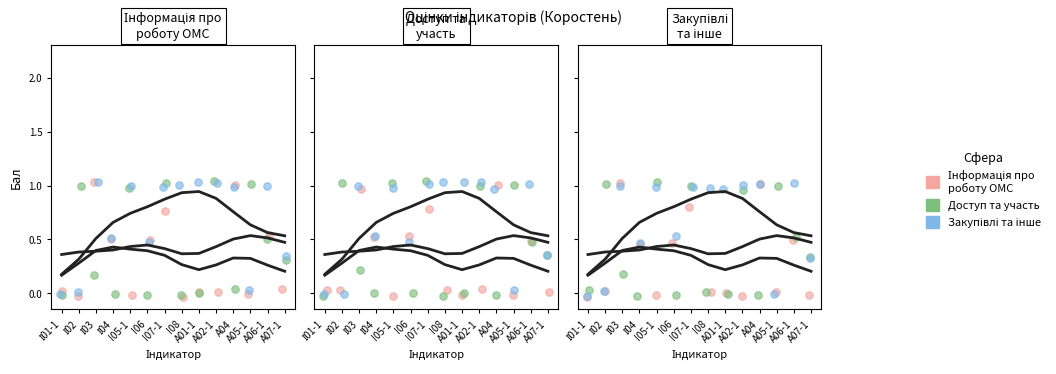

Which series contains the highest Y value?

Доступ та участь